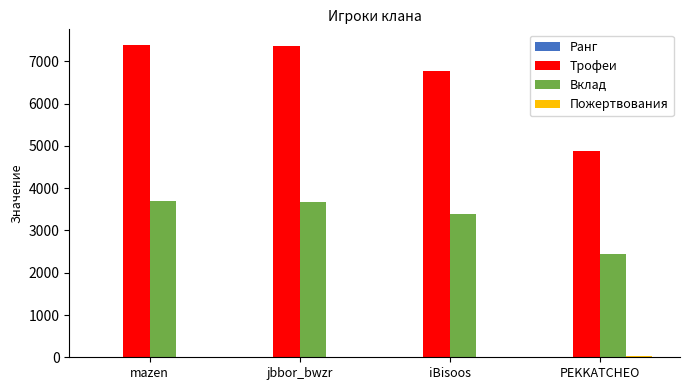

Which series has the largest total across all categories?

Трофеи